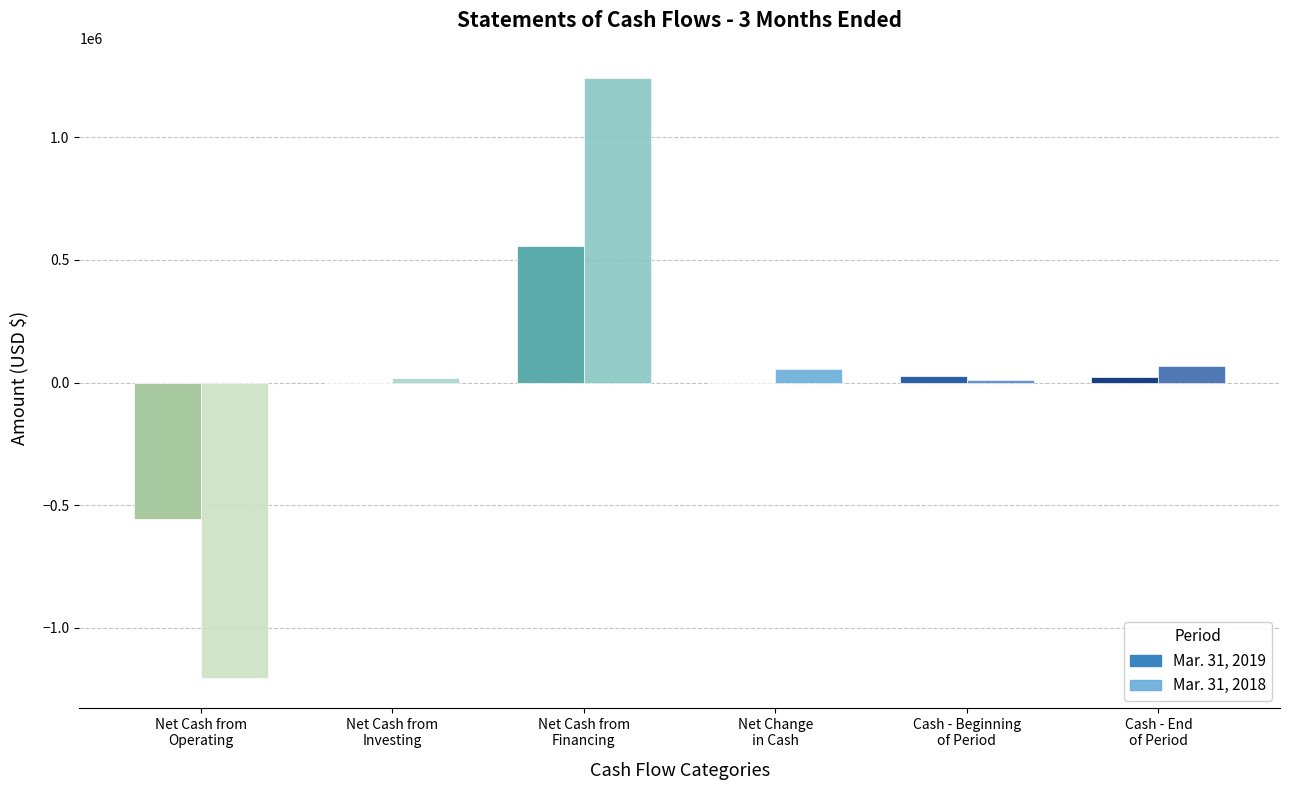

Reading left to right, extract all data points from this chart.

Mar. 31, 2019: Net Cash from
Operating=-557857	Net Cash from
Investing=0	Net Cash from
Financing=557000	Net Change
in Cash=-857	Cash - Beginning
of Period=25745	Cash - End
of Period=24888
Mar. 31, 2018: Net Cash from
Operating=-1205009	Net Cash from
Investing=18300	Net Cash from
Financing=1242500	Net Change
in Cash=55791	Cash - Beginning
of Period=11773	Cash - End
of Period=67564